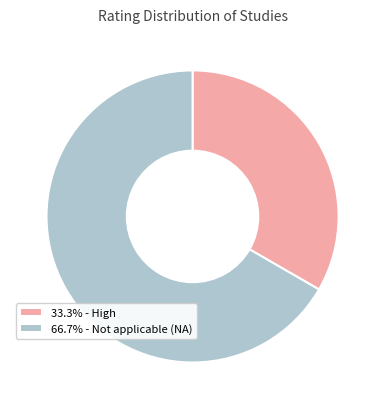

Count the number of slices in the pie.

2